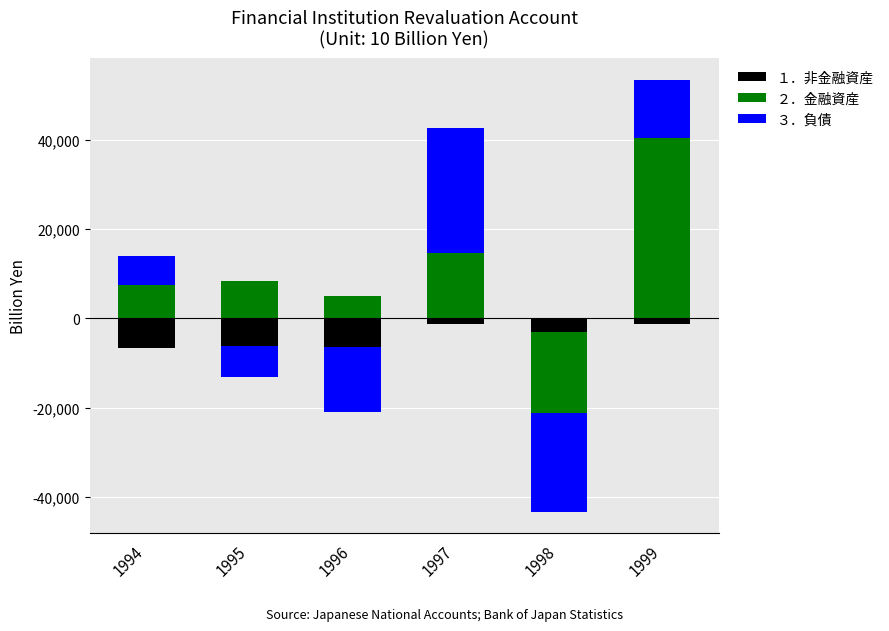

At which category is the sum across all series the highest?

1999